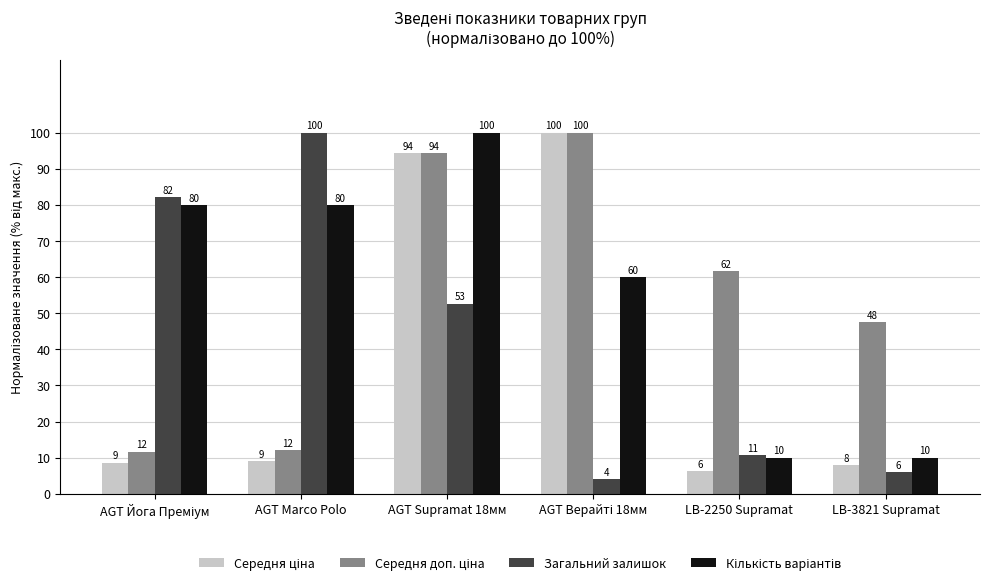

What position from the right is LB-2250 Supramat?

2